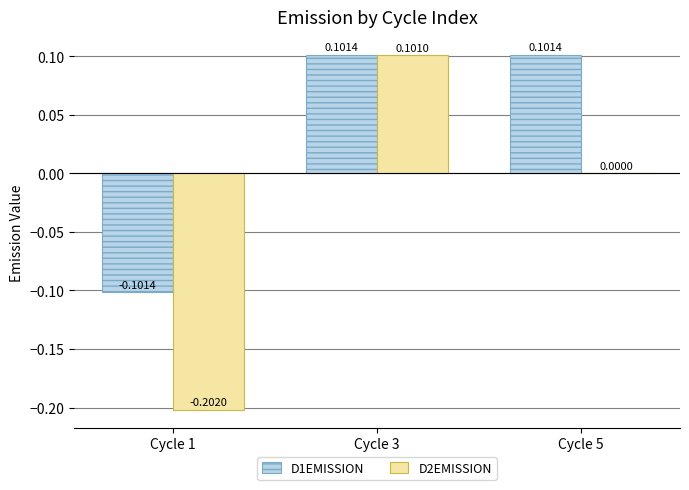

Which series changed the most between Cycle 1 and Cycle 3?

D2EMISSION